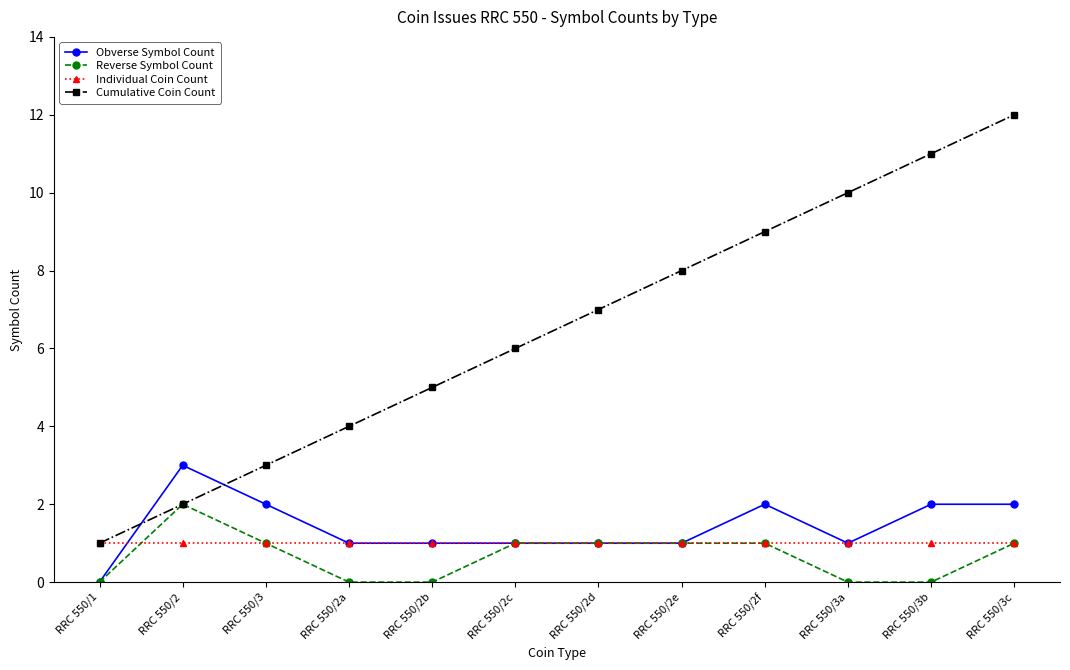

Between RRC 550/2 and RRC 550/2f, which series saw the biggest shift?

Cumulative Coin Count